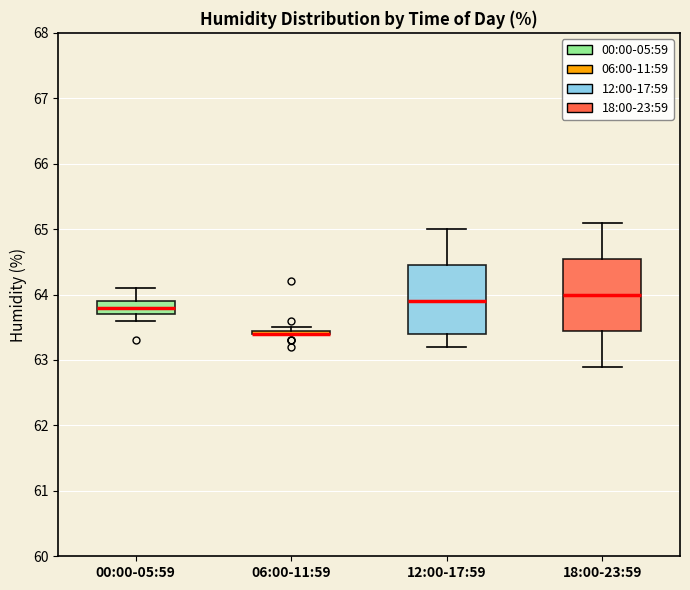

Where does the upper whisker of the box for 12:00-17:59 end on the y-axis? The values are not printed on the chart, so give them approximately, as read against the axis.

65.0